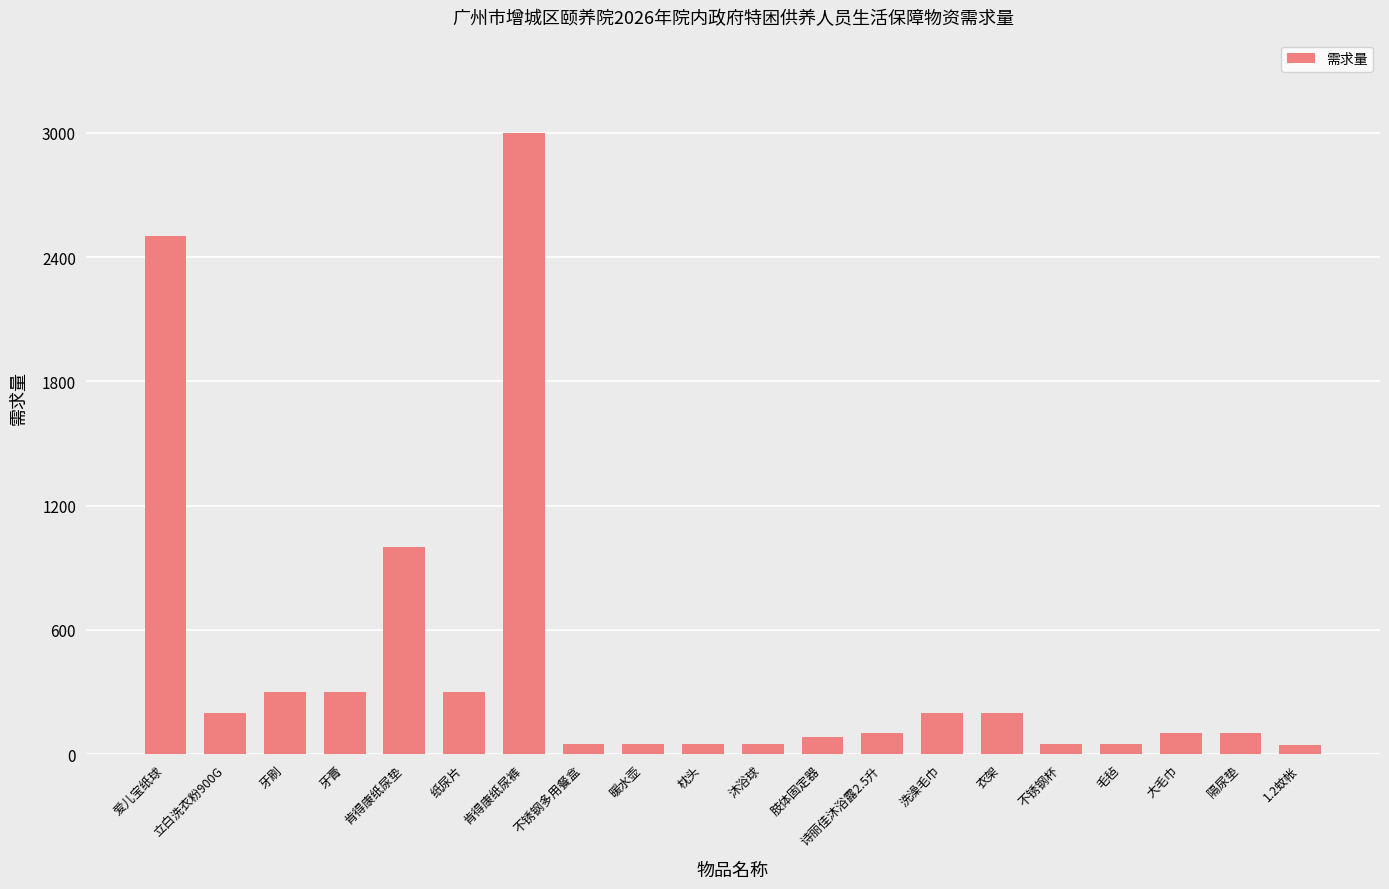

Does the chart contain stacked bars?

No